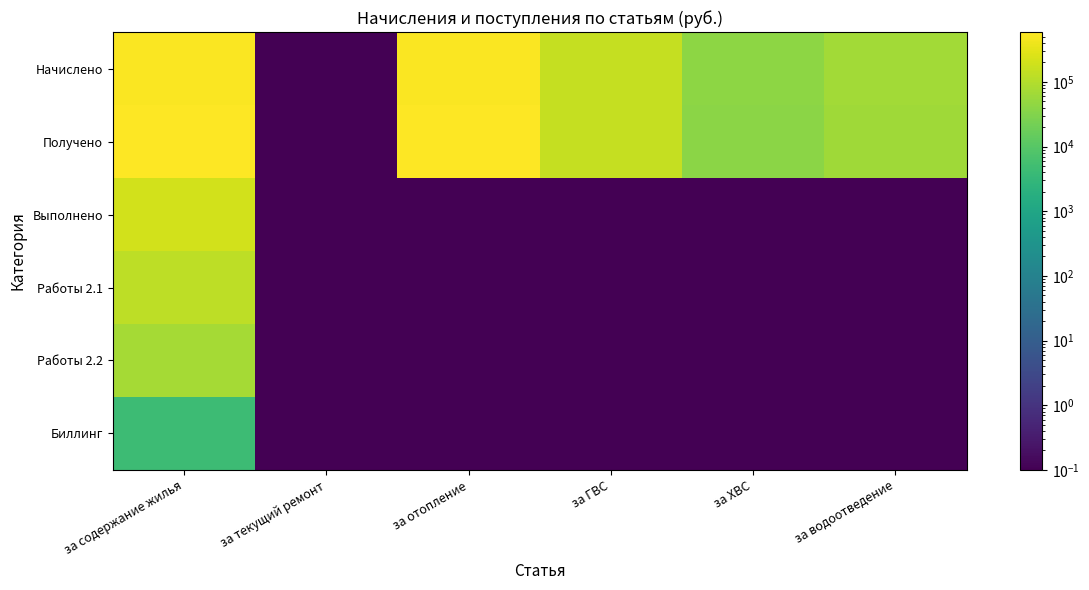

Which series has the largest range (max minus min)?

Получено